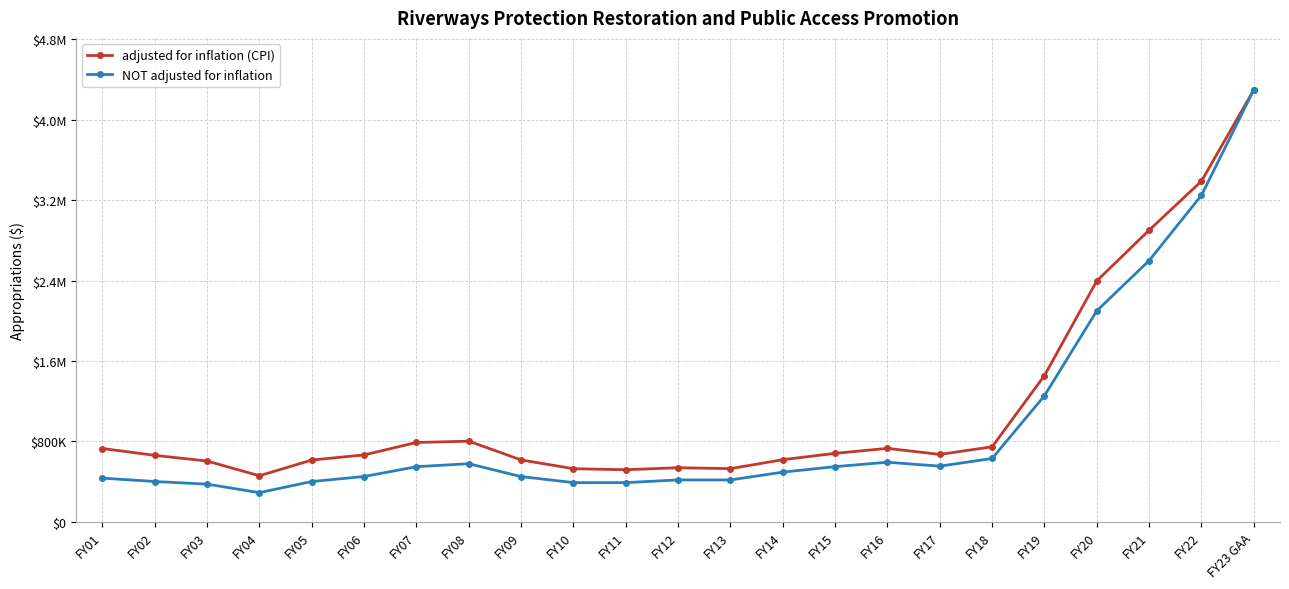

What are all the series names shown in the legend?

adjusted for inflation (CPI), NOT adjusted for inflation